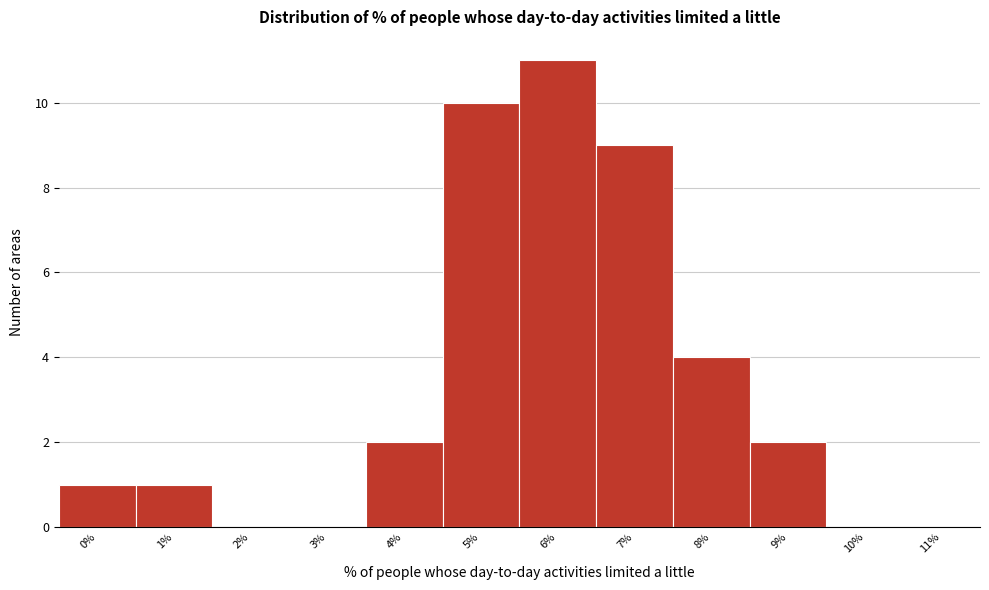

Reading right to left, transcribe all the data shown in this chart.

11%=0	10%=0	9%=2	8%=4	7%=9	6%=11	5%=10	4%=2	3%=0	2%=0	1%=1	0%=1